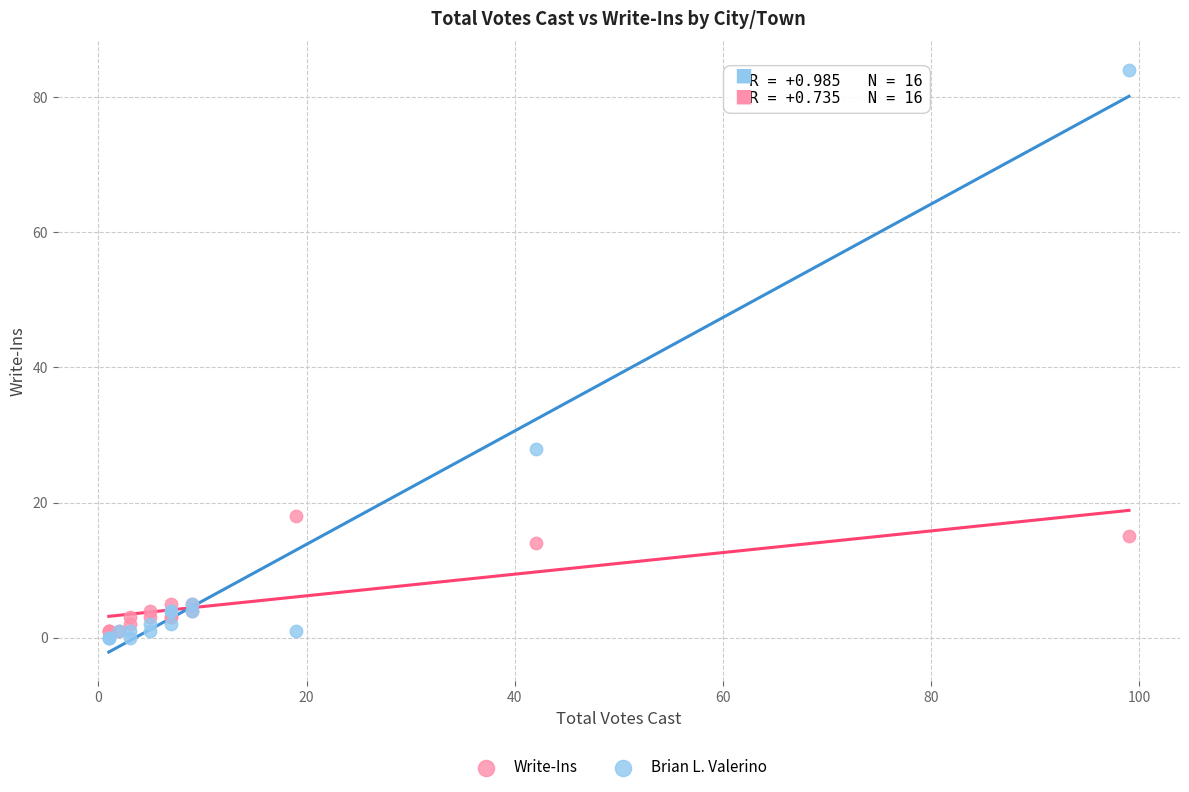

Across all series, what Y value is closest to 42?

28